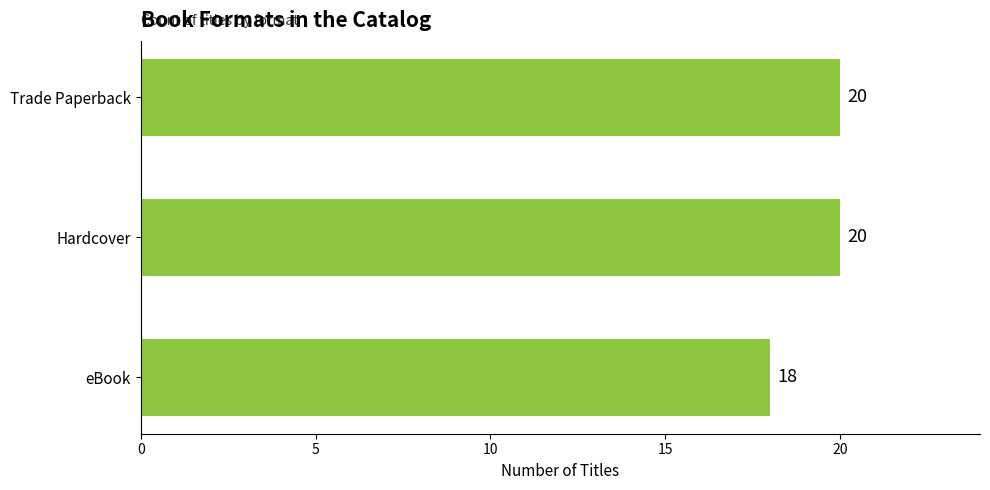

How many series are shown in this chart?

1